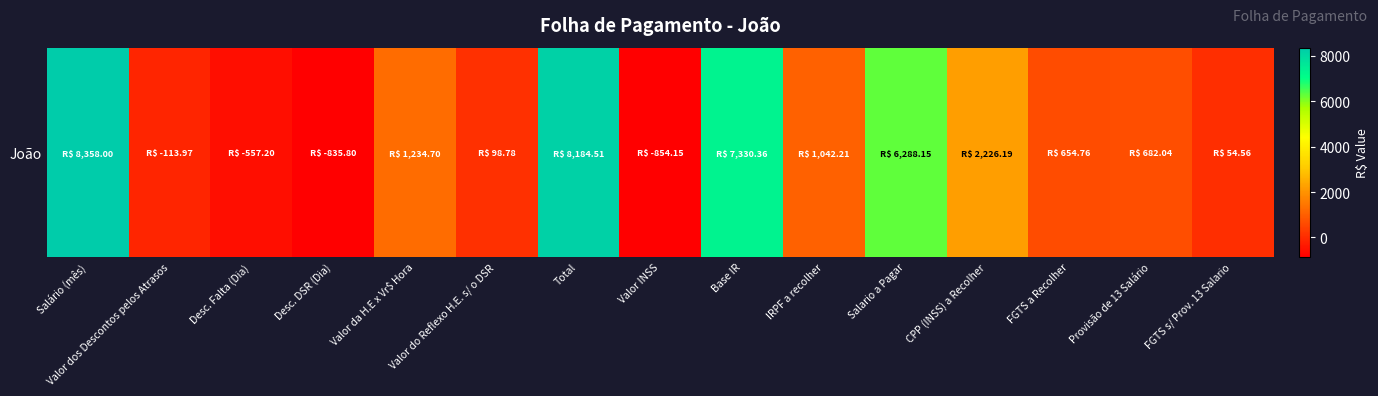

Approximately how many times larger is the value at FGTS a Recolher compared to FGTS s/ Prov. 13 Salario?

12.0